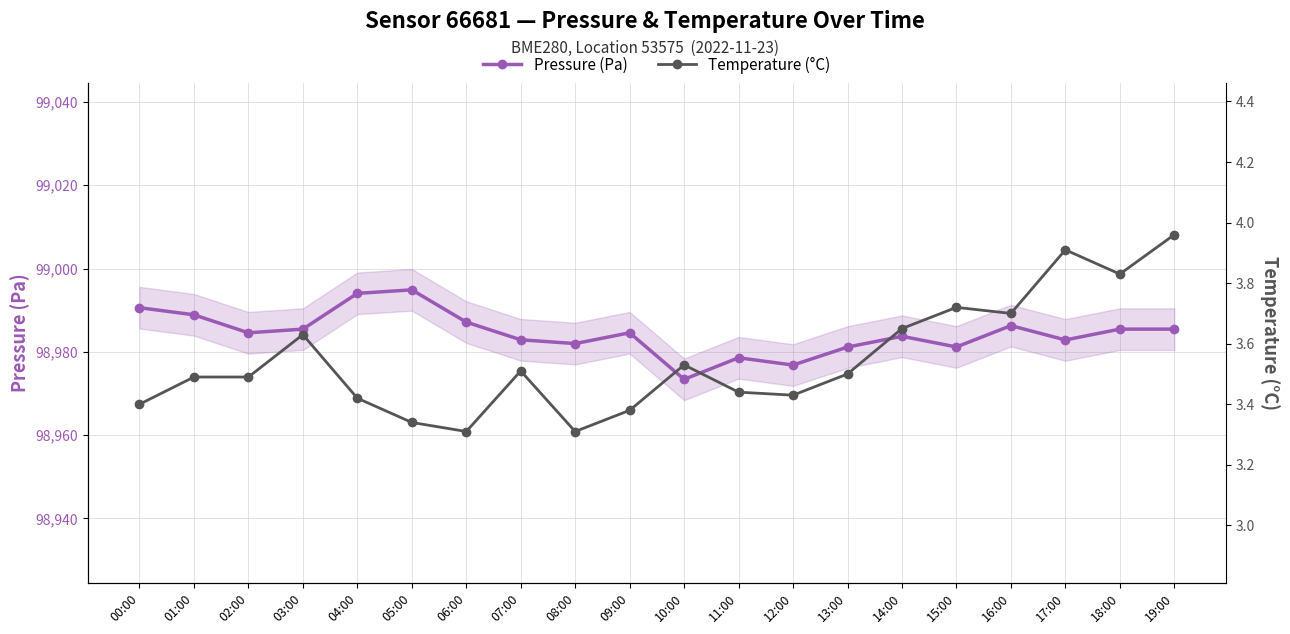

Rank the categories by Pressure (Pa) value from lowest to highest.

10:00, 12:00, 11:00, 13:00, 15:00, 08:00, 17:00, 07:00, 14:00, 02:00, 09:00, 03:00, 18:00, 19:00, 16:00, 06:00, 01:00, 00:00, 04:00, 05:00